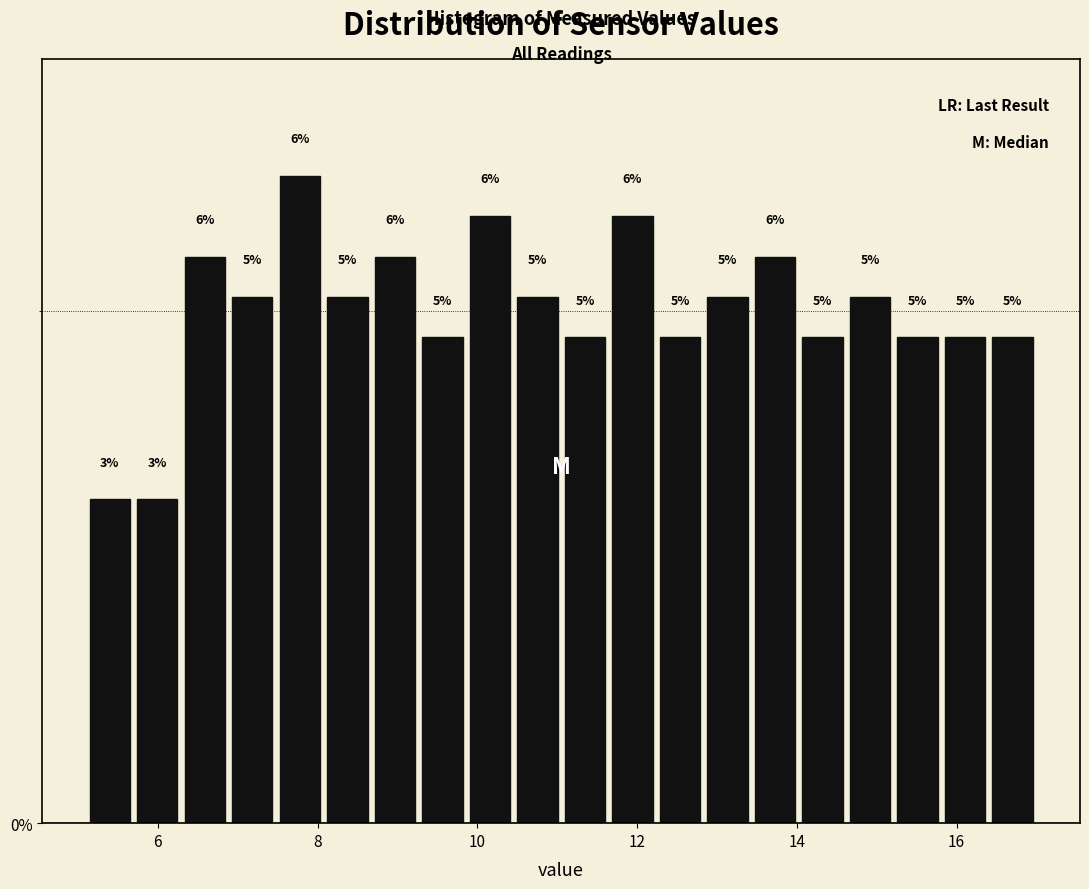

Around what value on the x-axis is the tallest bar? Give the approximate position of its centre, as read against the axis.

7.8